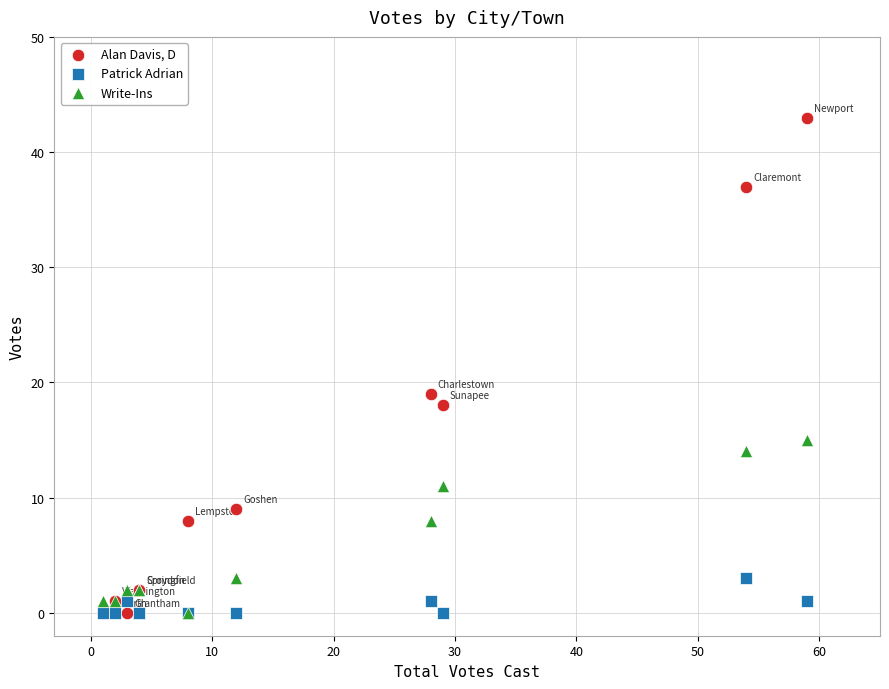

In the Alan Davis, D series, what Y value is closest to 21?

19